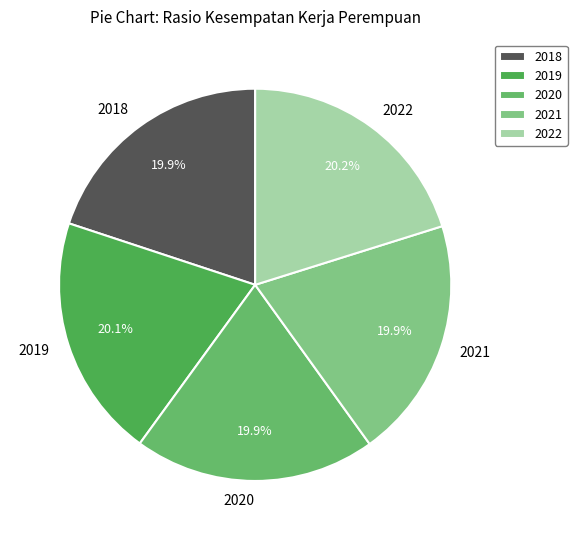

How much of the chart is everything except 2021?

80.1%